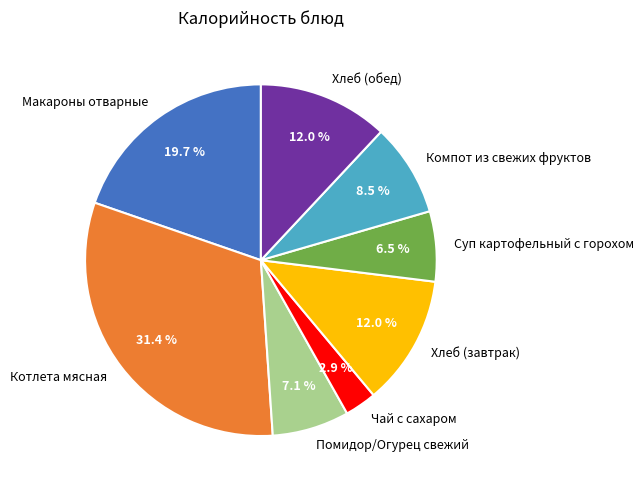

How many segments does this pie chart have?

8